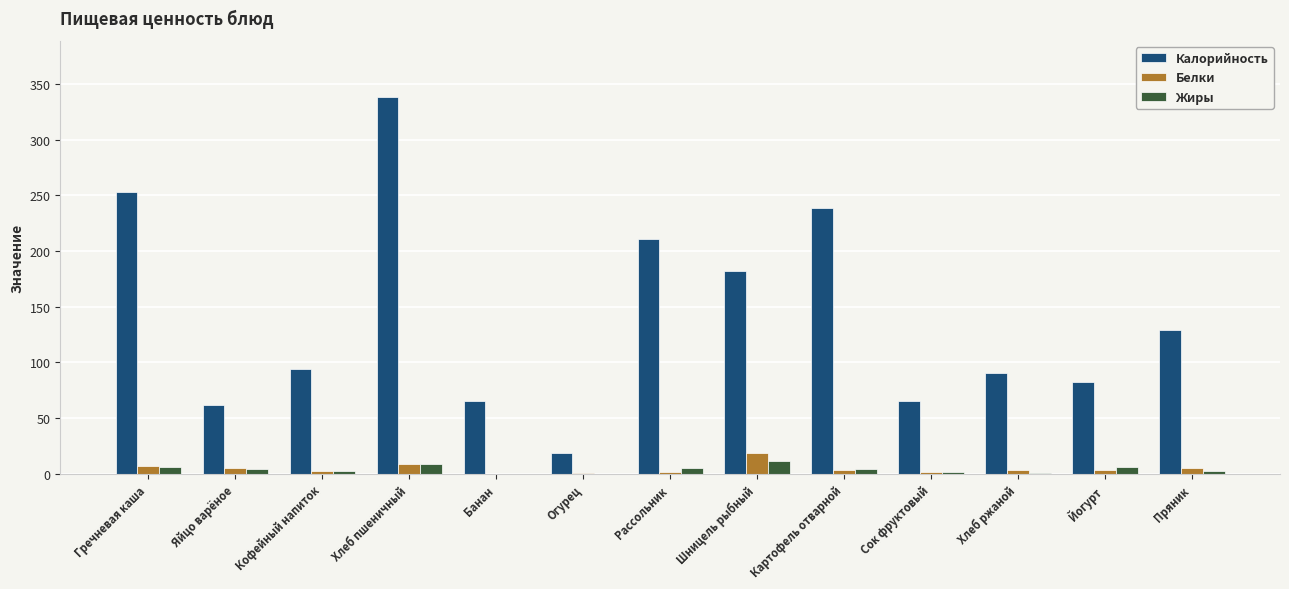

What is the maximum value shown in the chart?

338.0